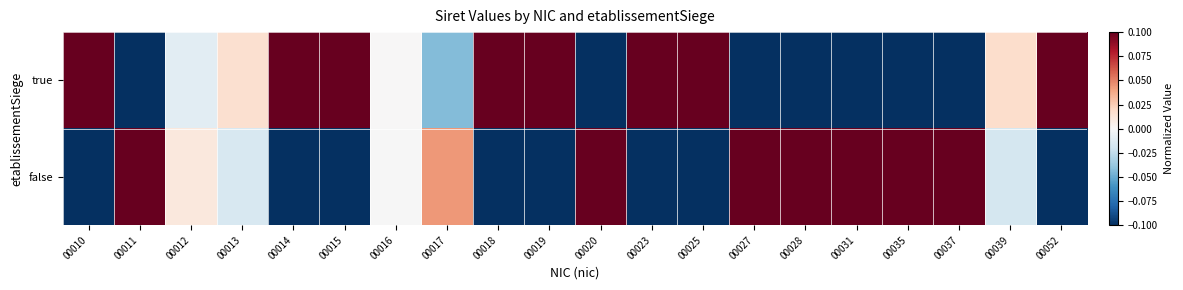

At how many categories does at least one series exceed 0?

20